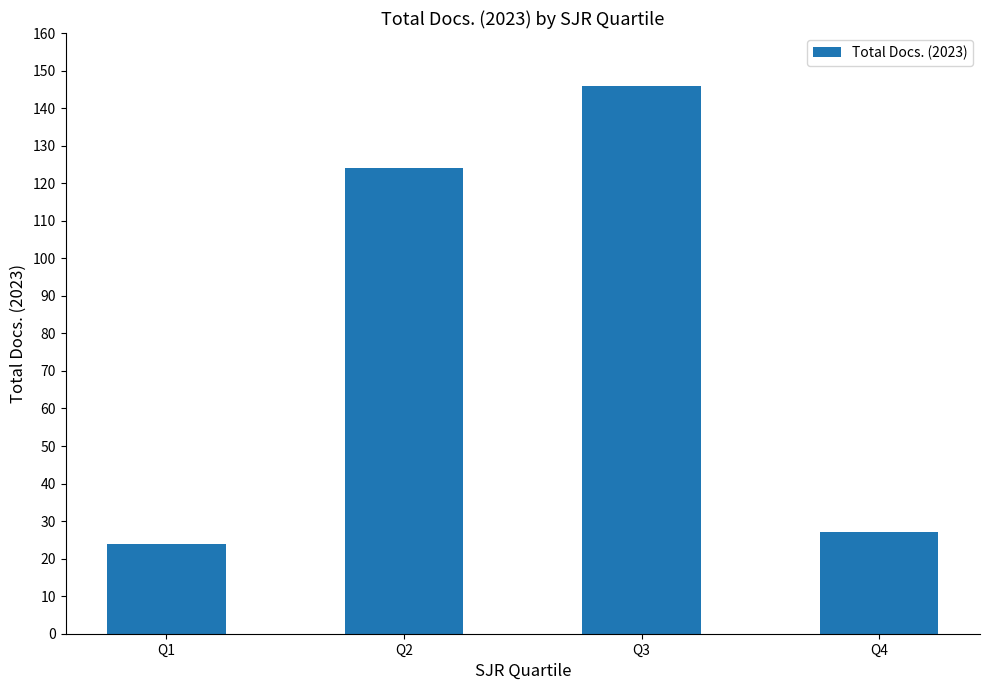

What value does the data have at Q4, to the nearest 50?

50